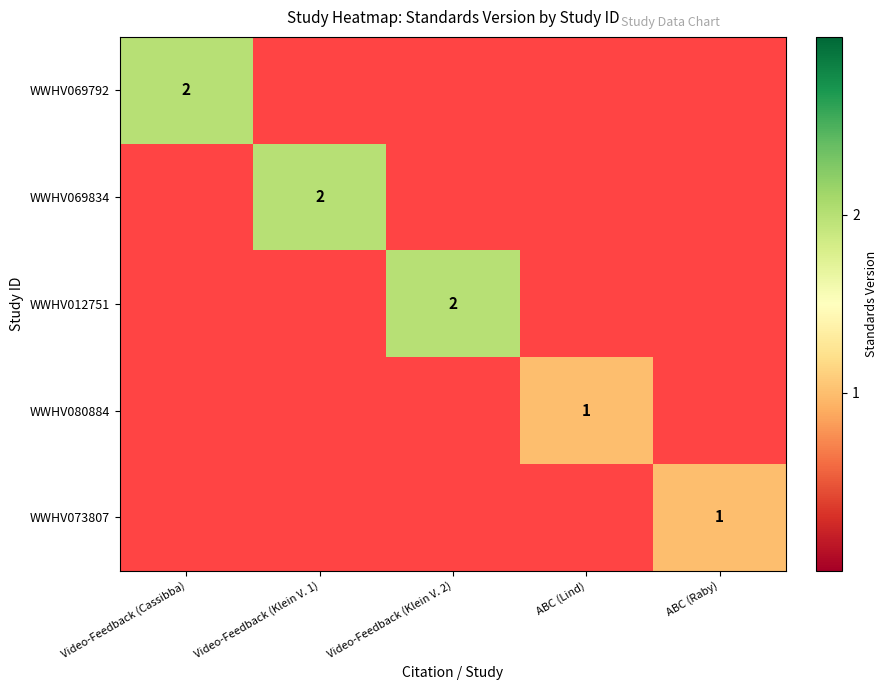

Is it true that WWHV080884 equals 1 at ABC (Lind)?

True